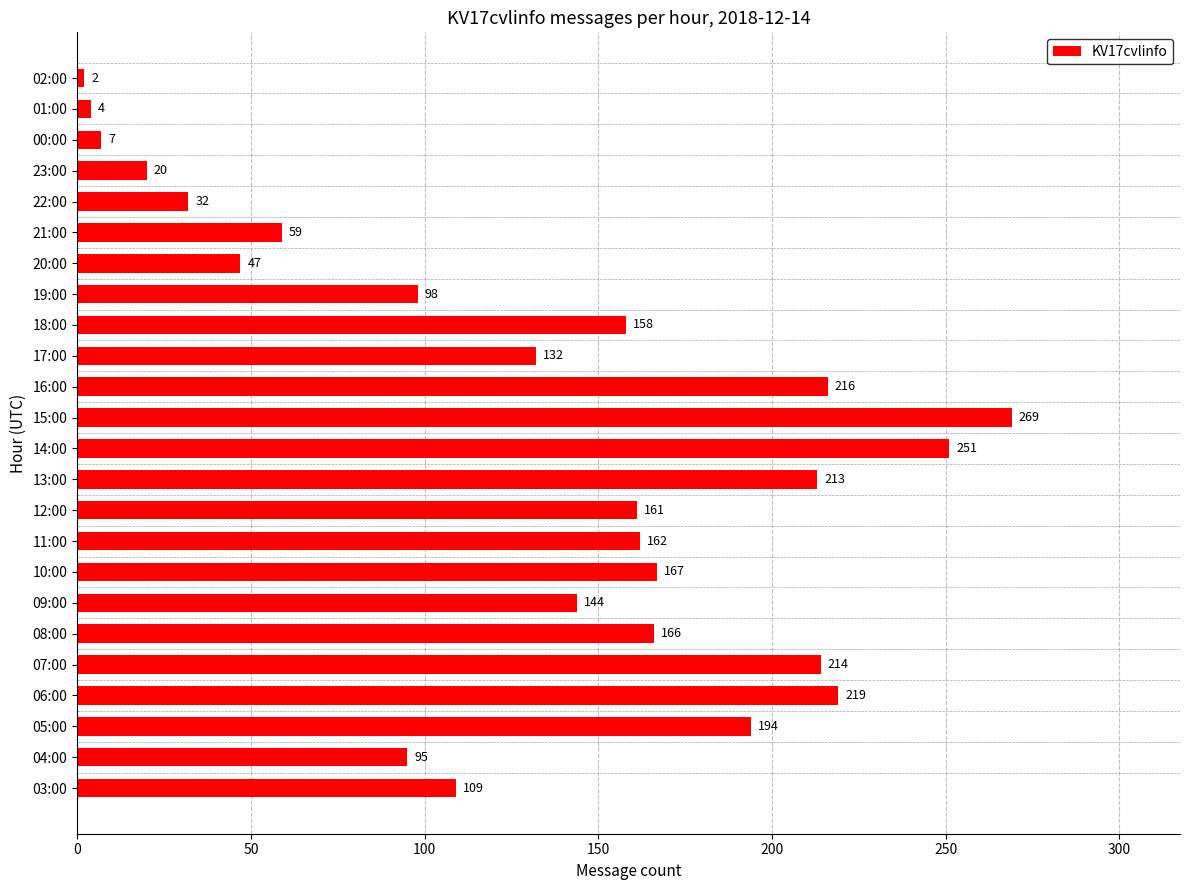

Which category has the lowest value across all series?

02:00